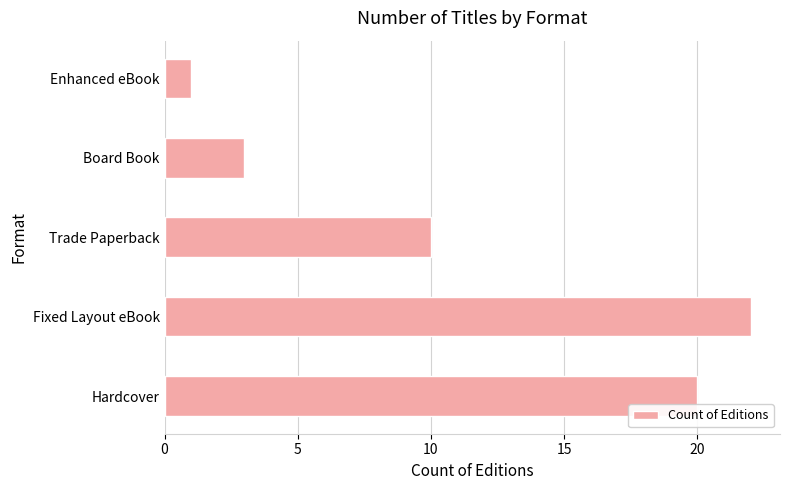

Count the number of categories in the chart.

5